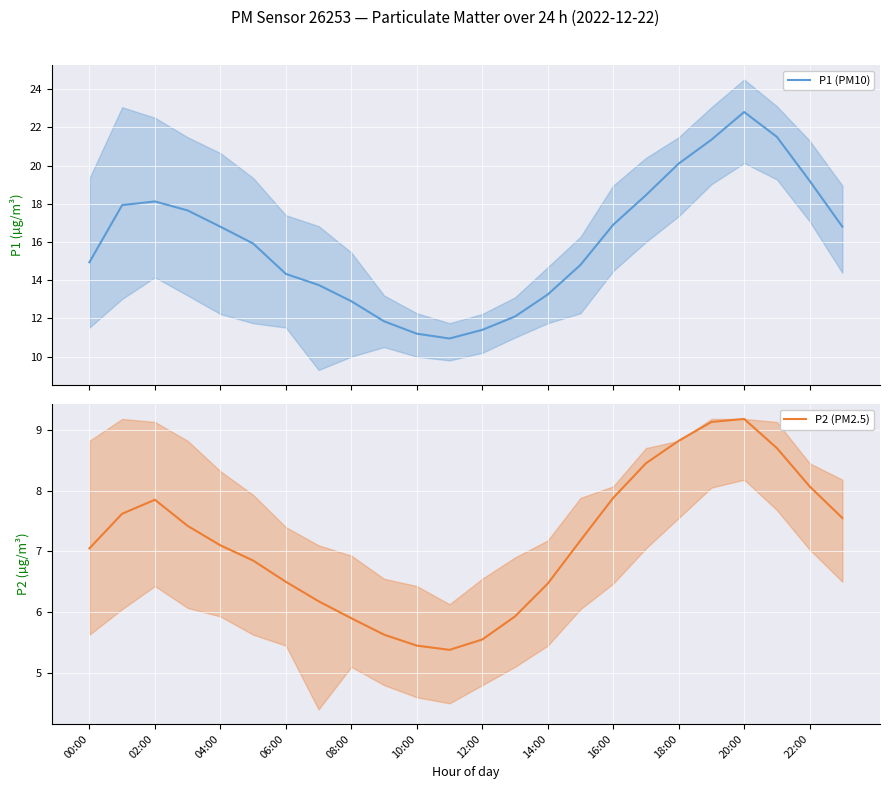

Which series has the largest total across all categories?

P1 (PM10)